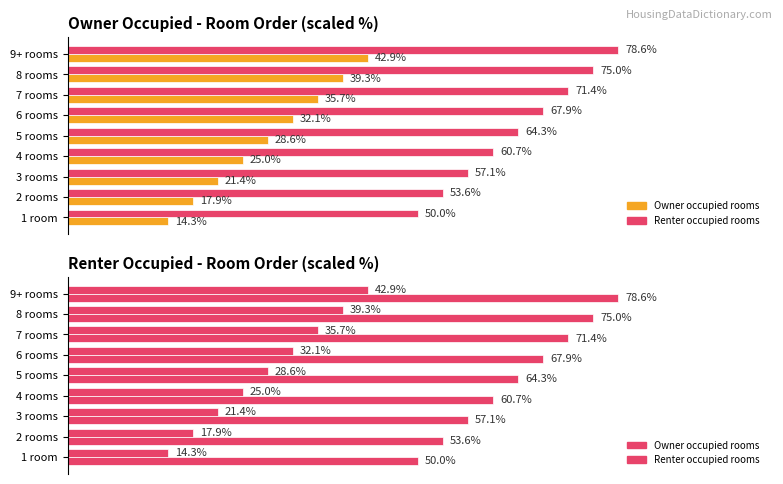

Read the Average utilization (scaled Order) value at 3 rooms.

57.1